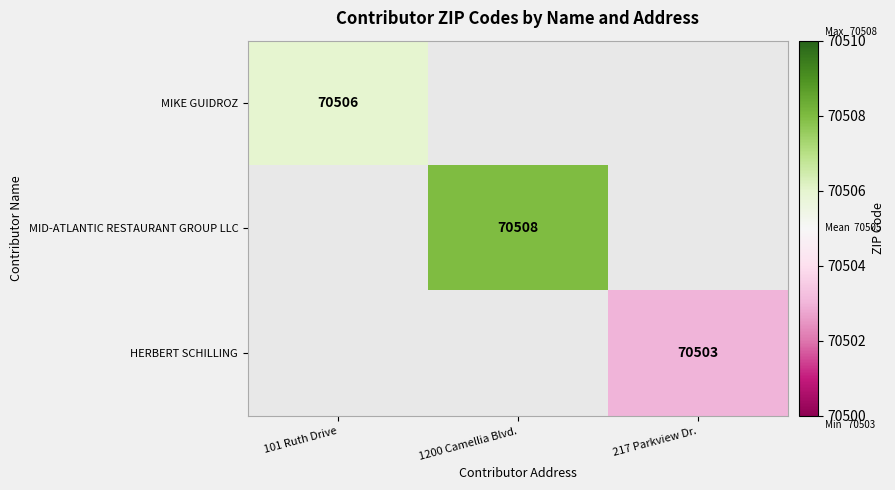

Is it true that MIKE GUIDROZ equals 70506 at 101 Ruth Drive?

True